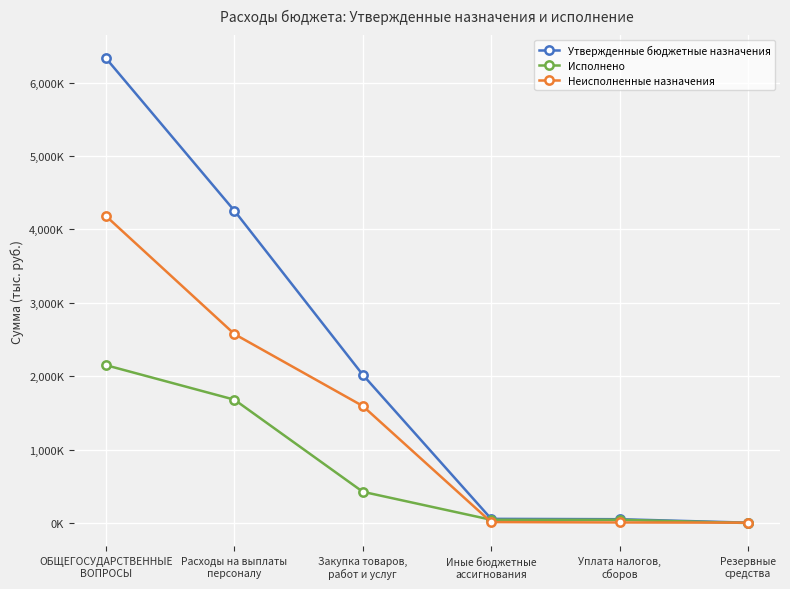

Which series has the largest total across all categories?

Утвержденные бюджетные назначения